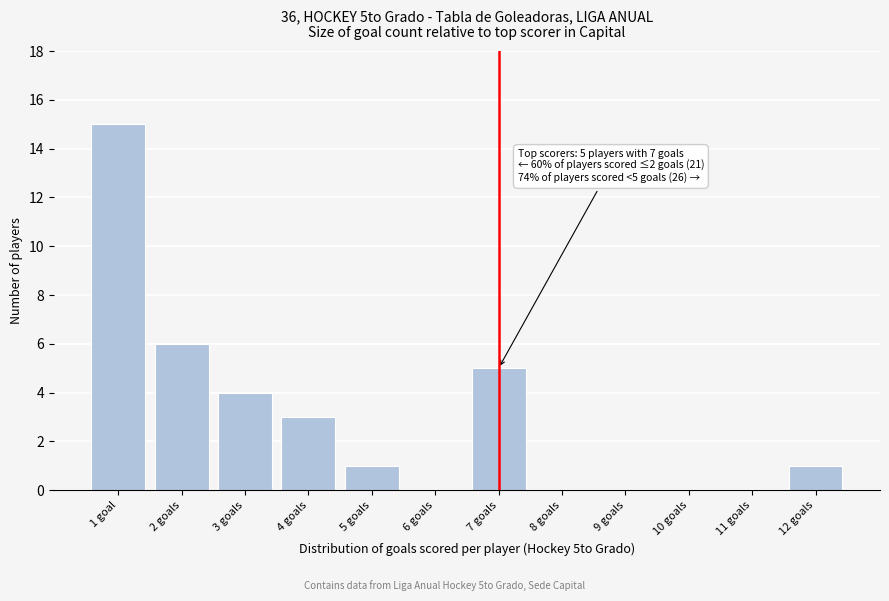

Reading left to right, transcribe all the data shown in this chart.

1 goal=15	2 goals=6	3 goals=4	4 goals=3	5 goals=1	6 goals=0	7 goals=5	8 goals=0	9 goals=0	10 goals=0	11 goals=0	12 goals=1